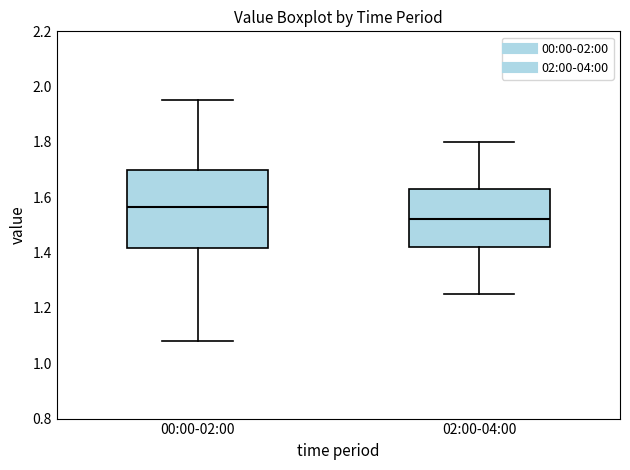

Which box has the lowest median line?

02:00-04:00